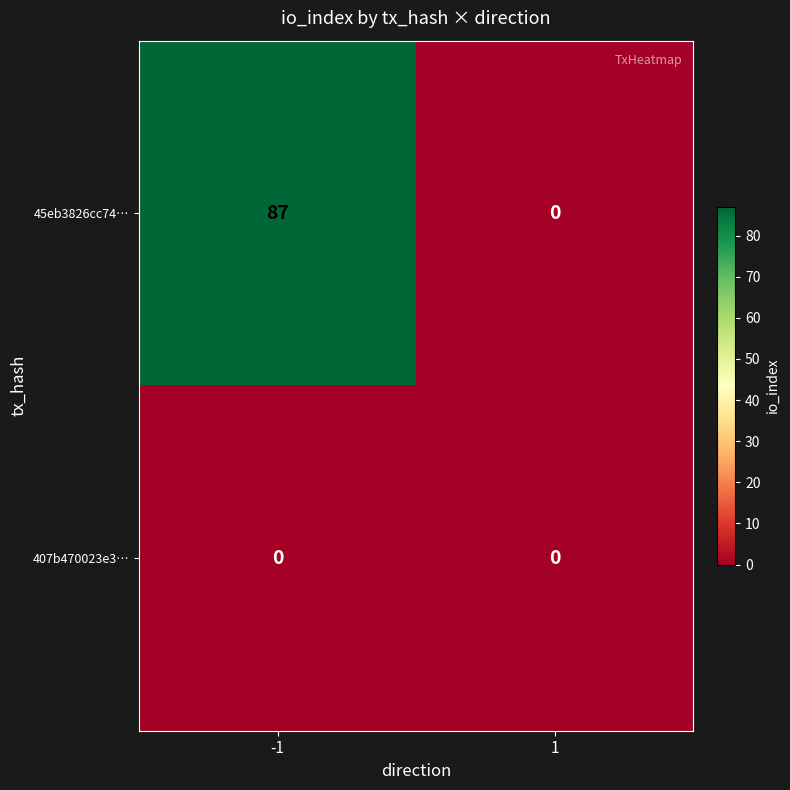

At which category is the sum across all series the highest?

-1